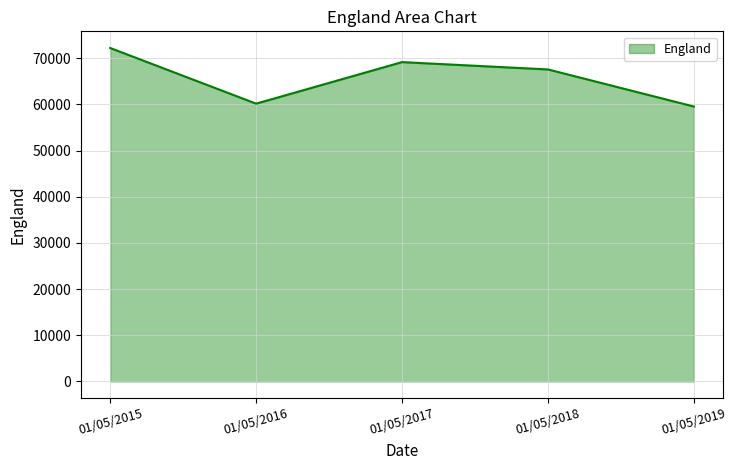

What is the smallest value displayed?

59556